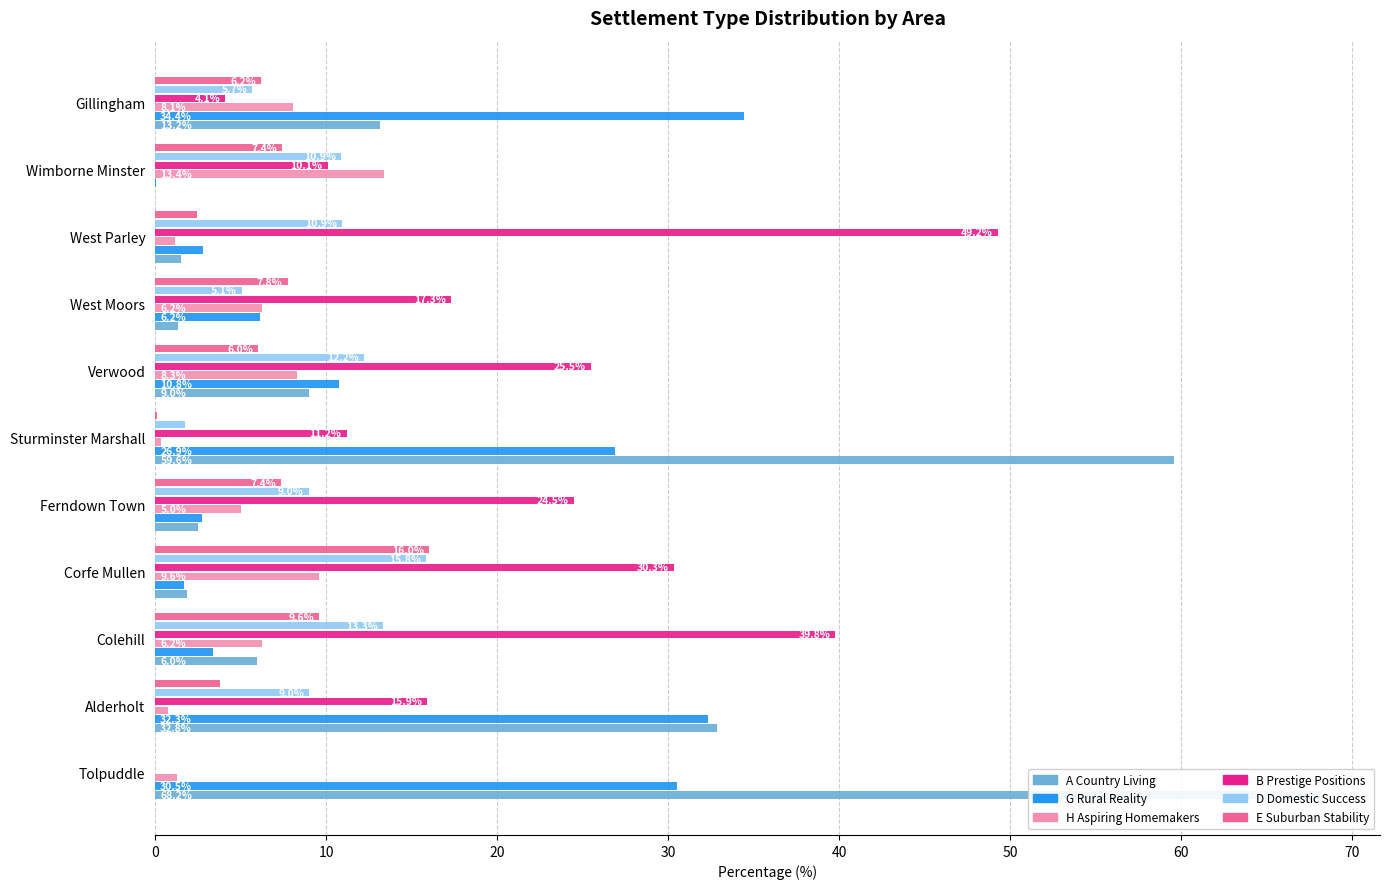

At Alderholt, list the series in order from largest to smallest.

A Country Living, G Rural Reality, B Prestige Positions, D Domestic Success, E Suburban Stability, H Aspiring Homemakers